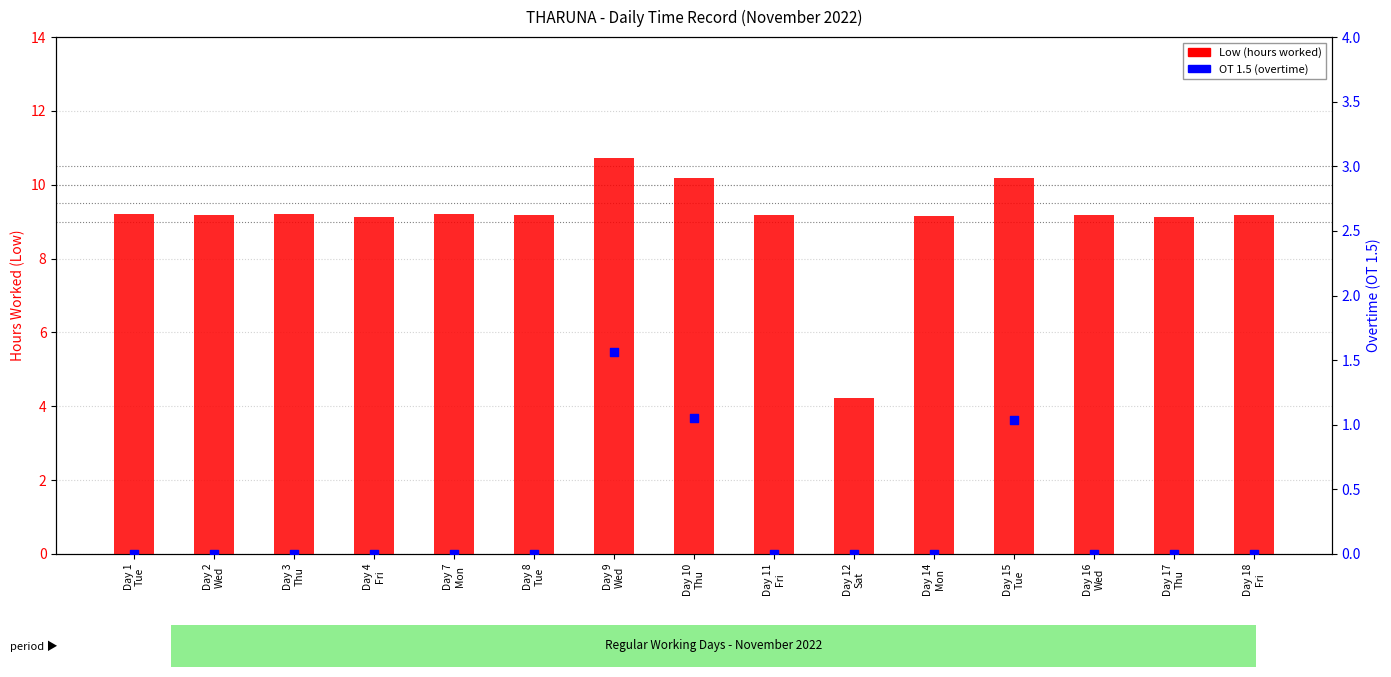

At which category is the sum across all series the highest?

Day 9
Wed